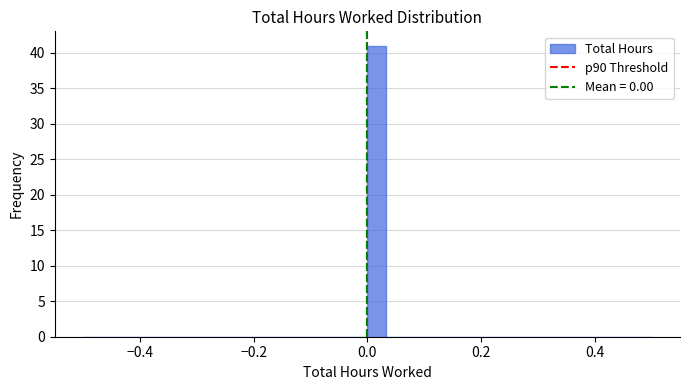

Read against the x-axis, roughly where is the centre of the tallest bar?

0.02